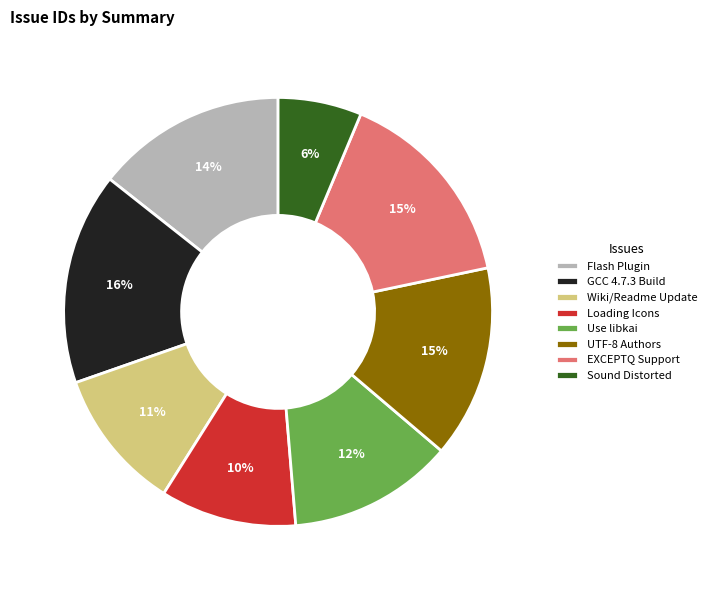

To the nearest percent, what is the difference between the largest and smallest slice percentages?

10%